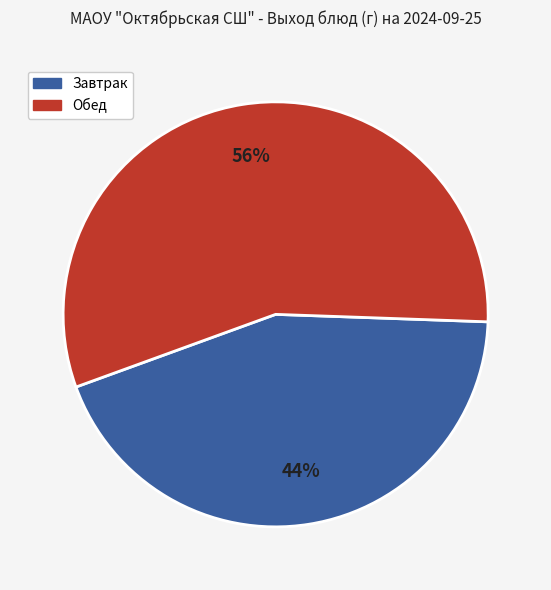

Is there any slice that represents more than half of the pie?

Yes